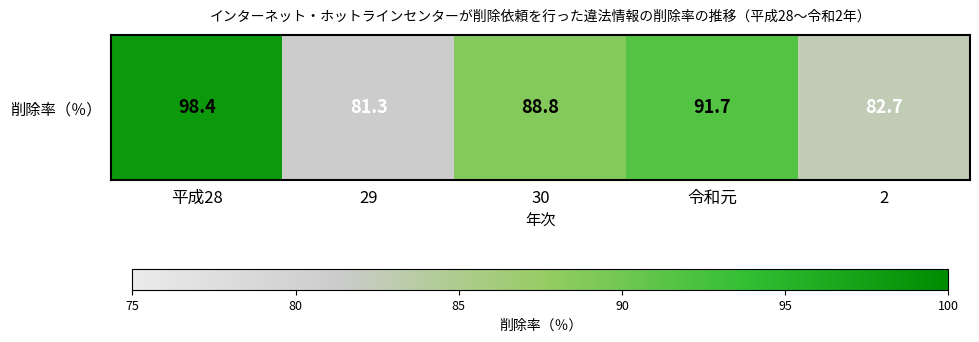

Approximately how many times larger is the value at 2 compared to 平成28?

0.8